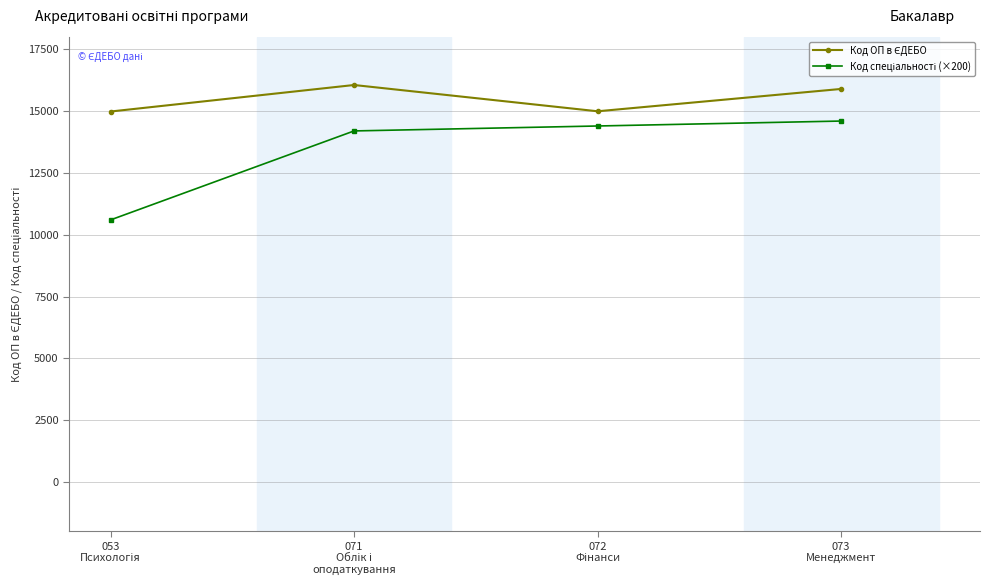

How many lines are shown in the chart?

2